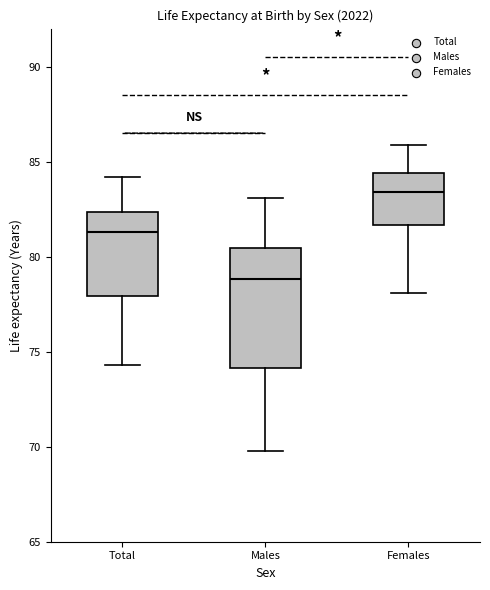

Reading left to right, read every box against the y-axis: the position of its median line, the range the box covers, and the ends of its whiskers. The values are not printed on the chart, so give them approximately, as read against the axis.

Total: median 81.5, box 78.0 to 82.5, whiskers 74.5 to 84.0
Males: median 79.0, box 74.0 to 80.5, whiskers 70.0 to 83.0
Females: median 83.5, box 81.5 to 84.5, whiskers 78.0 to 86.0